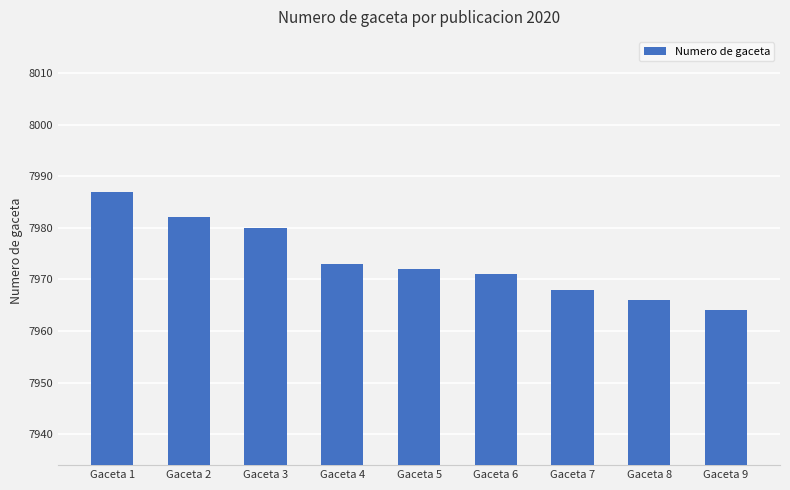

List the labels in order of value, smallest first.

Gaceta 9, Gaceta 8, Gaceta 7, Gaceta 6, Gaceta 5, Gaceta 4, Gaceta 3, Gaceta 2, Gaceta 1